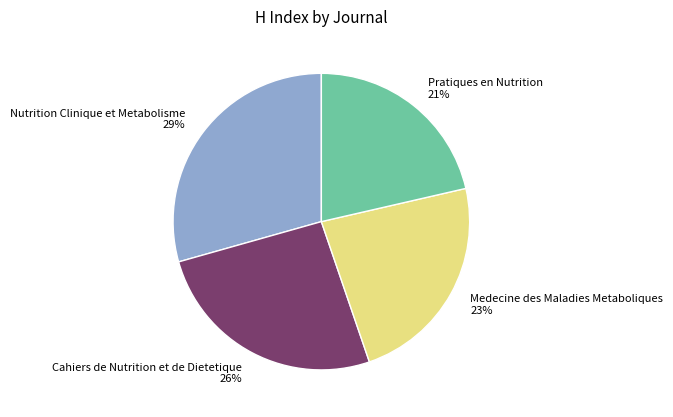

Which category has the biggest portion of the pie?

Nutrition Clinique et Metabolisme